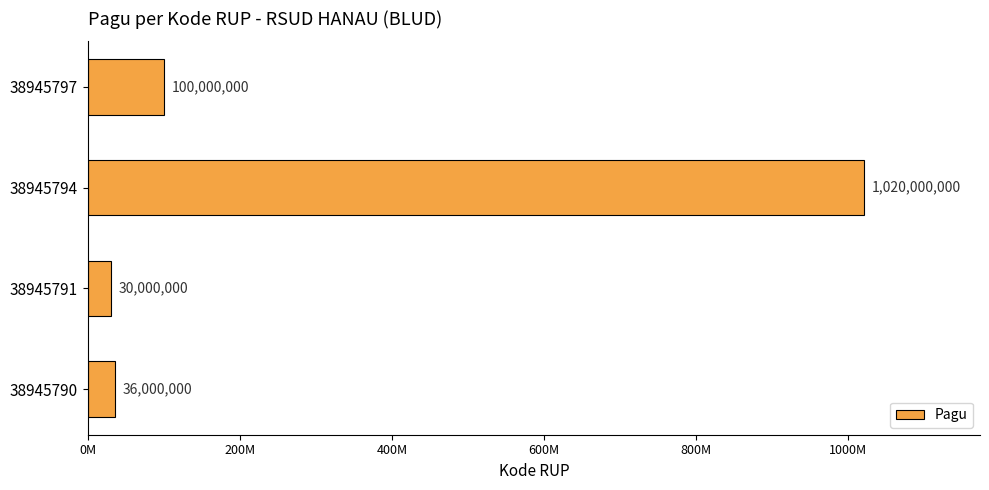

Rank the categories by value from lowest to highest.

38945791, 38945790, 38945797, 38945794